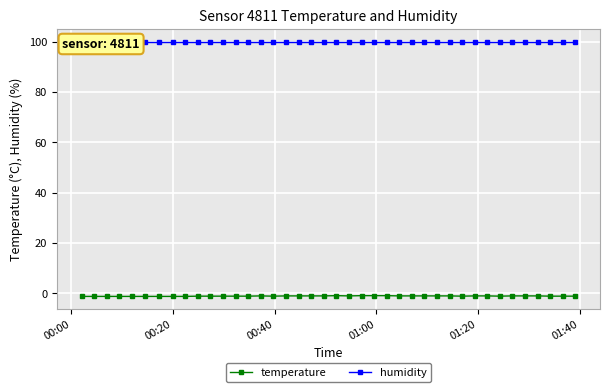

True or false: temperature has a value of -0.7 at 29.

False